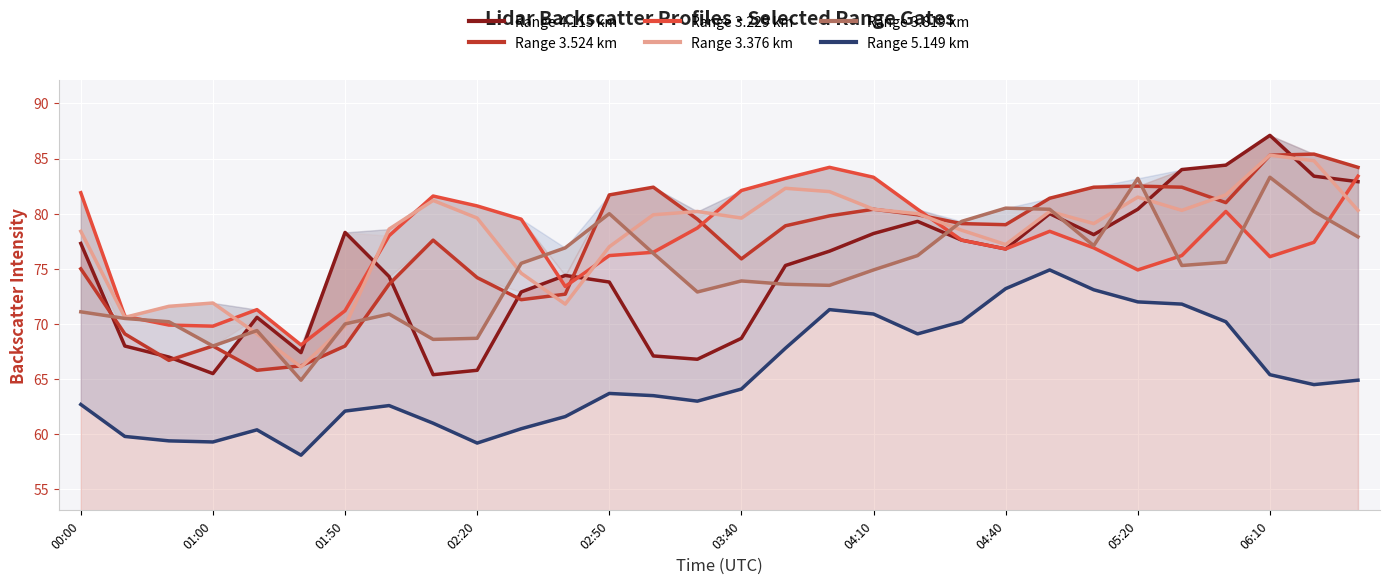

Reading right to left, transcribe all the data shown in this chart.

Range 4.115 km: 82.9	83.4	87.1	84.4	84.0	80.4	78.1	80.0	76.8	77.6	79.3	78.2	76.6	75.3	68.7	66.8	67.1	73.8	74.4	72.9	65.8	65.4	74.3	78.3	67.4	70.6	65.5	67.0	68.0	77.3
Range 3.524 km: 84.2	85.4	85.3	81.0	82.4	82.5	82.4	81.4	79.0	79.1	79.9	80.4	79.8	78.9	75.9	79.5	82.4	81.7	72.7	72.2	74.2	77.6	73.6	68.0	66.2	65.8	68.0	66.7	69.1	75.0
Range 3.229 km: 83.4	77.4	76.1	80.2	76.2	74.9	76.9	78.4	76.8	77.6	80.4	83.3	84.2	83.2	82.1	78.7	76.5	76.2	73.4	79.5	80.7	81.6	78.0	71.2	68.1	71.3	69.8	69.9	70.7	81.9
Range 3.376 km: 80.3	84.8	85.3	81.7	80.3	81.5	79.1	80.2	77.2	78.5	80.0	80.4	82.0	82.3	79.6	80.2	79.9	77.0	71.8	74.6	79.6	81.2	78.6	69.8	66.1	69.1	71.9	71.6	70.6	78.4
Range 3.819 km: 77.9	80.2	83.3	75.6	75.3	83.2	77.1	80.4	80.5	79.3	76.2	74.9	73.5	73.6	73.9	72.9	76.4	80.0	76.9	75.5	68.7	68.6	70.9	70.0	64.9	69.4	68.0	70.2	70.5	71.1
Range 5.149 km: 64.9	64.5	65.4	70.2	71.8	72.0	73.1	74.9	73.2	70.2	69.1	70.9	71.3	67.8	64.1	63.0	63.5	63.7	61.6	60.5	59.2	61.0	62.6	62.1	58.1	60.4	59.3	59.4	59.8	62.7